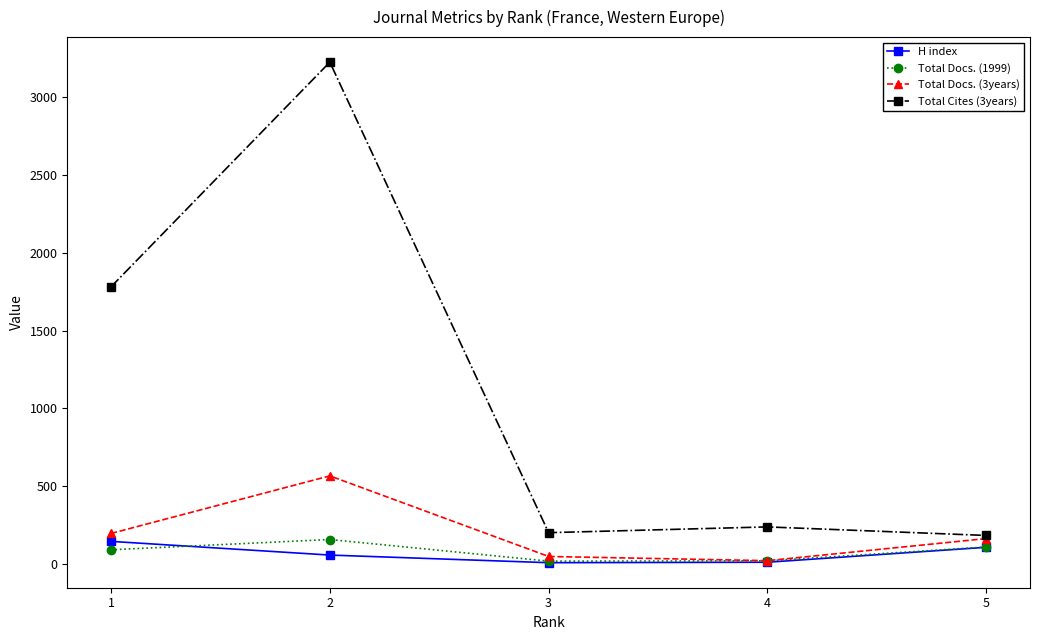

Which series has the largest total across all categories?

Total Cites (3years)